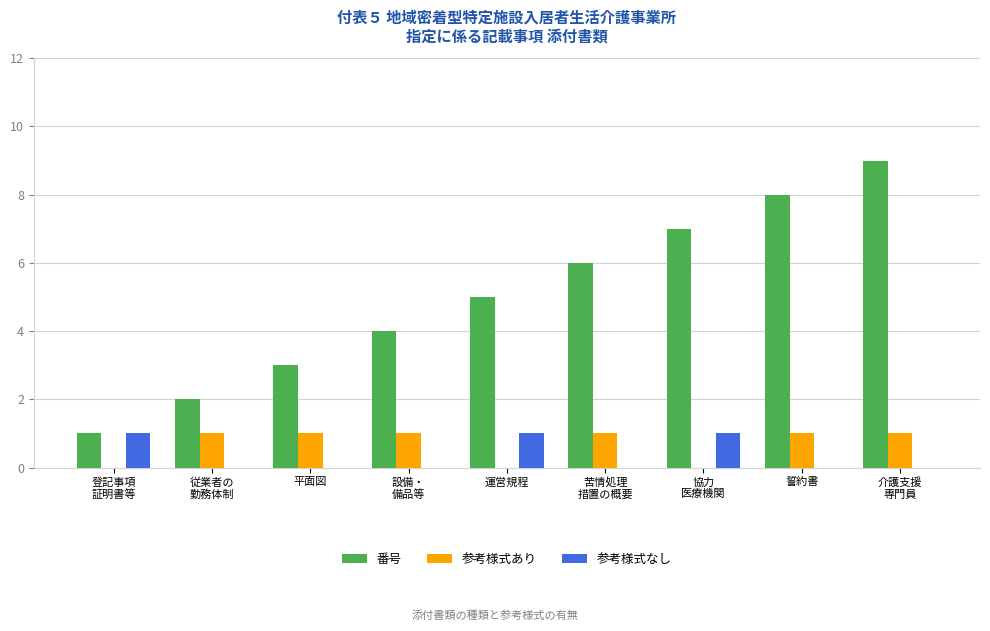

Which series has the largest total across all categories?

番号